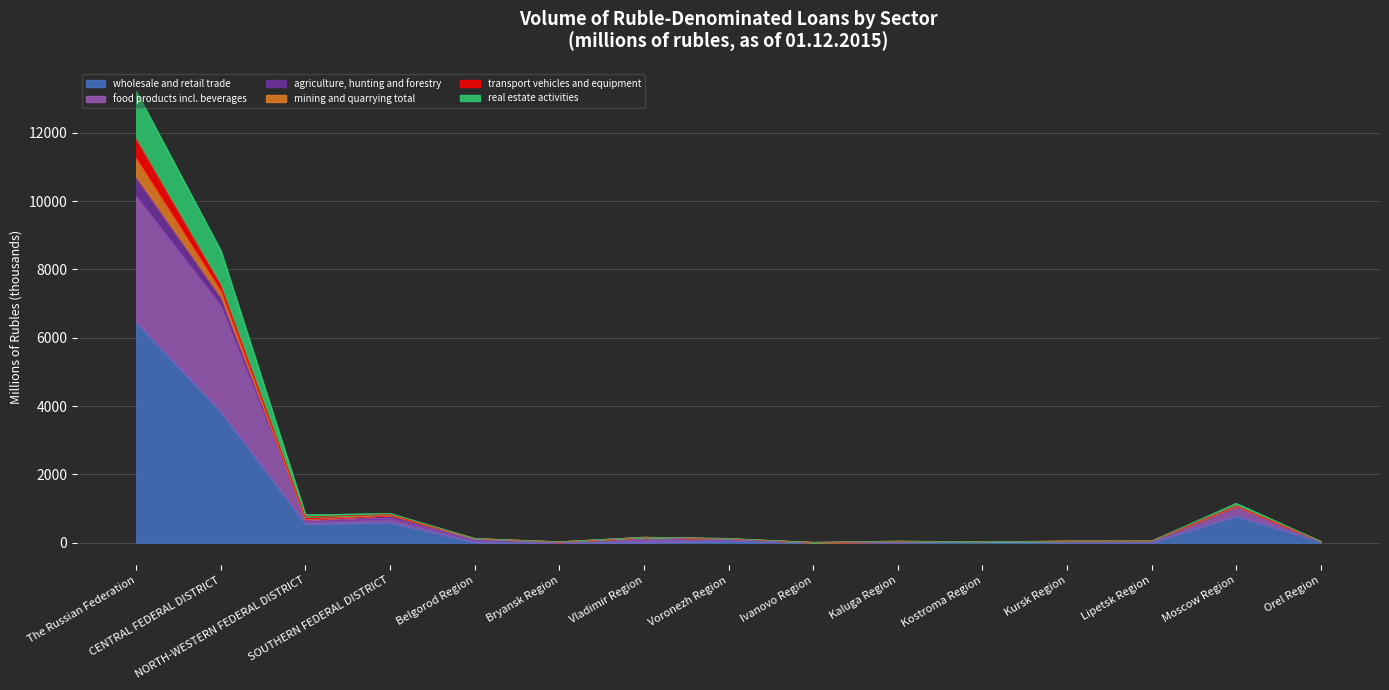

The value of food products incl. beverages at NORTH-WESTERN FEDERAL DISTRICT is 987.3. True or false?

False